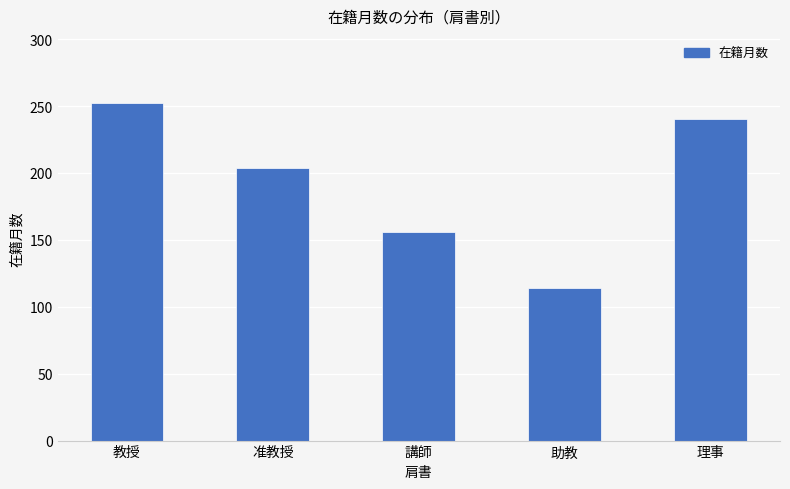

What is the maximum value shown in the chart?

252